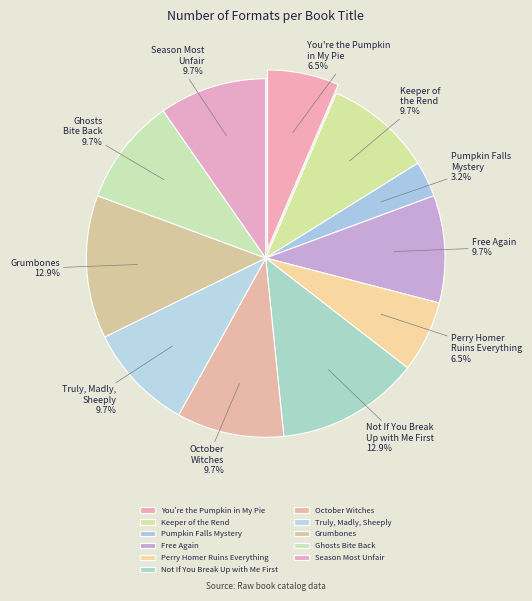

To the nearest percent, what portion does Free Again represent?

10%